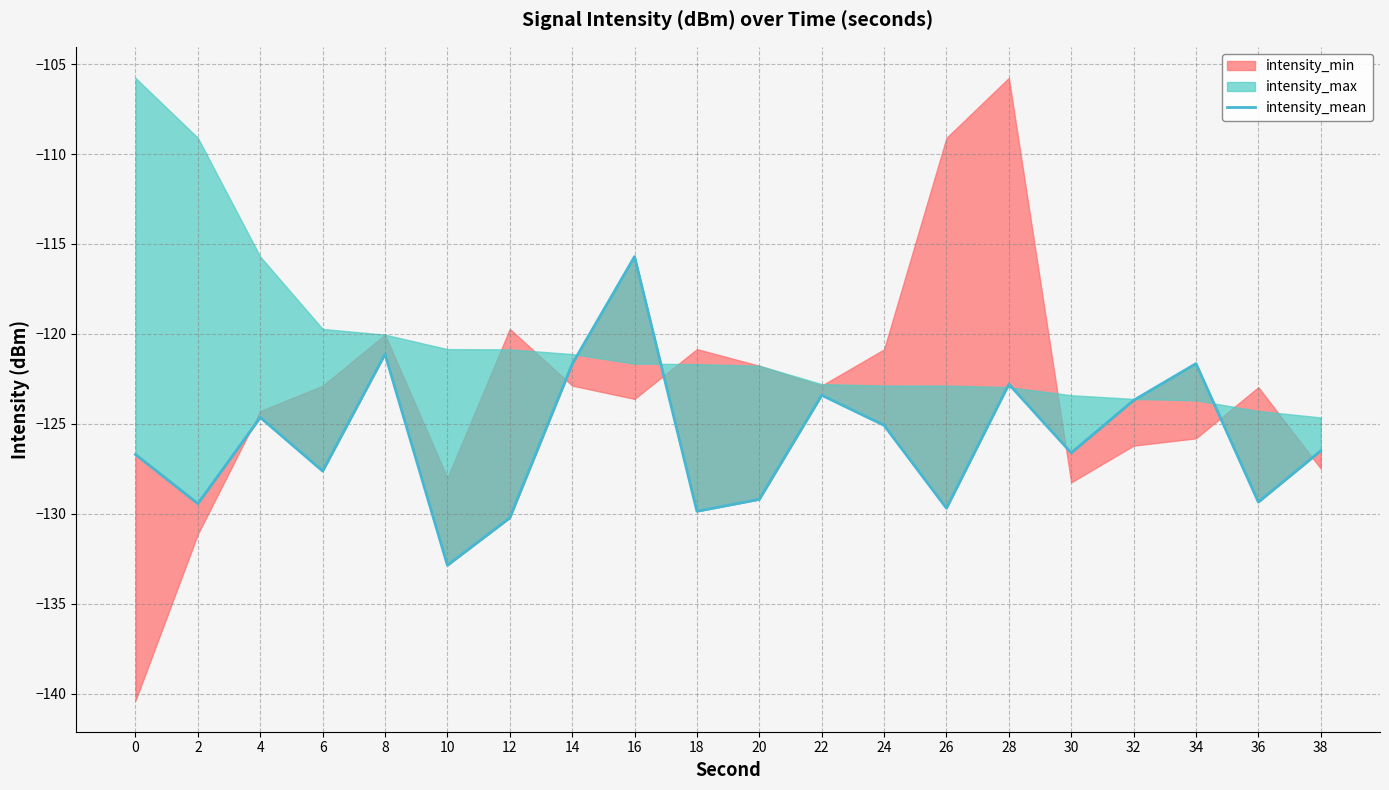

Between 34 and 8, which is larger?

8